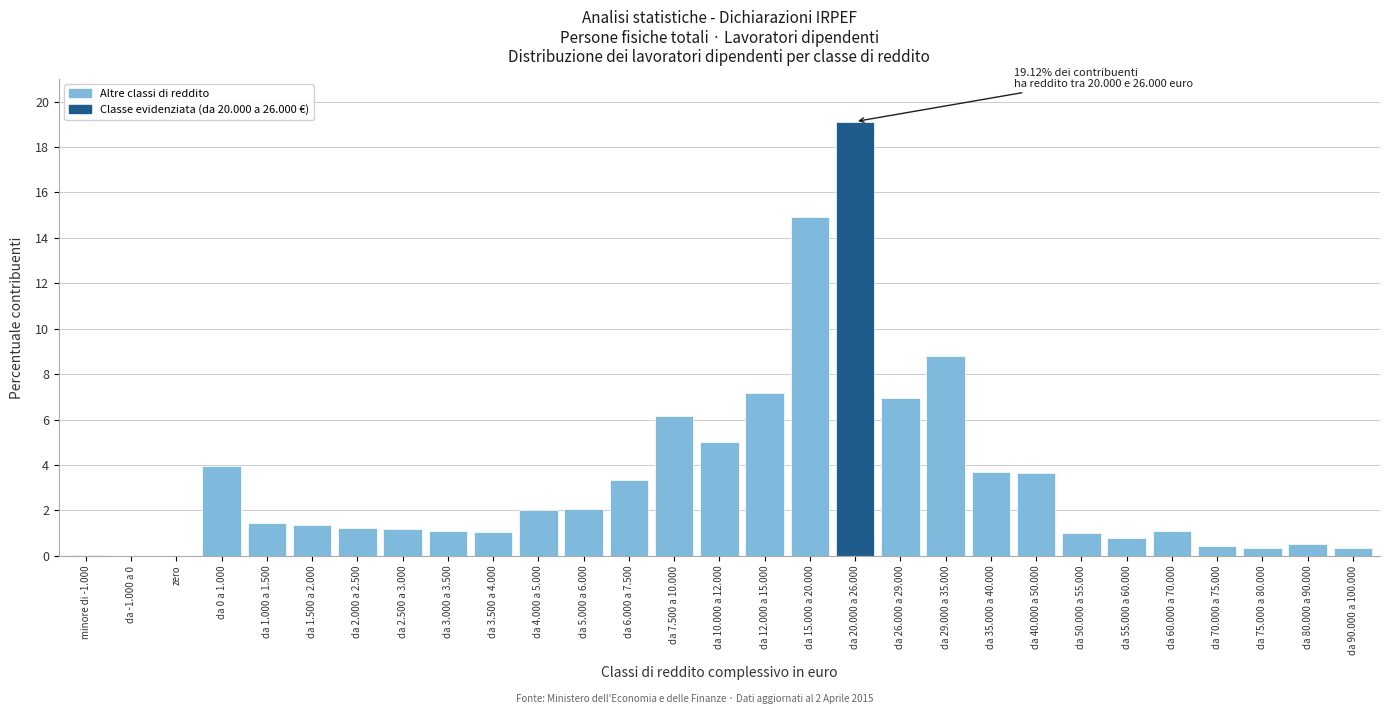

The chart shows a value of 0.4 at da 75.000 a 80.000. True or false?

True